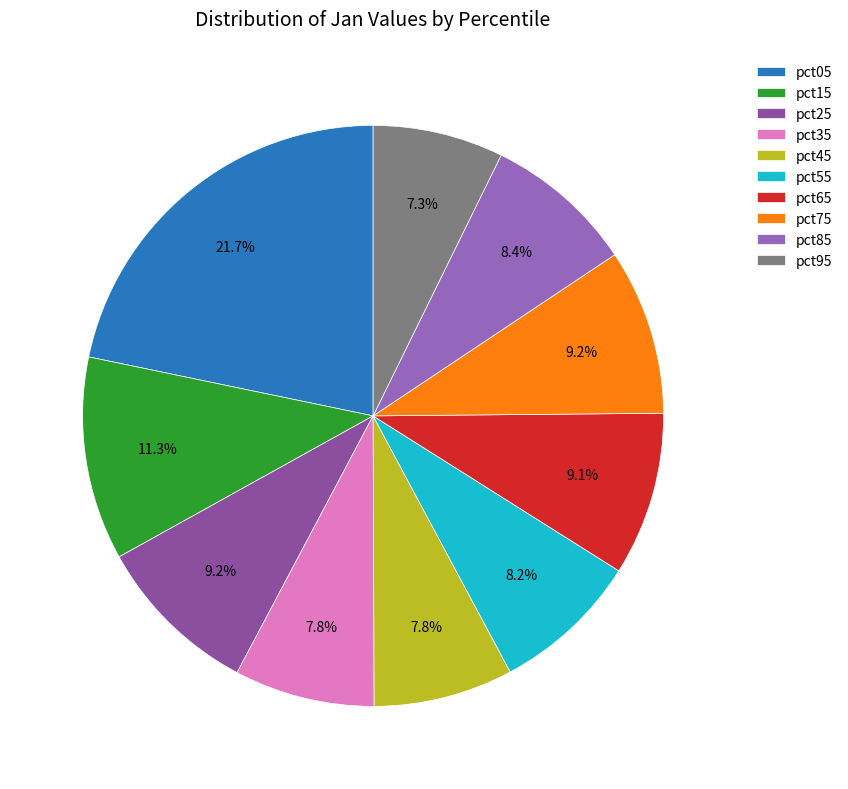

Is there any slice that represents more than half of the pie?

No